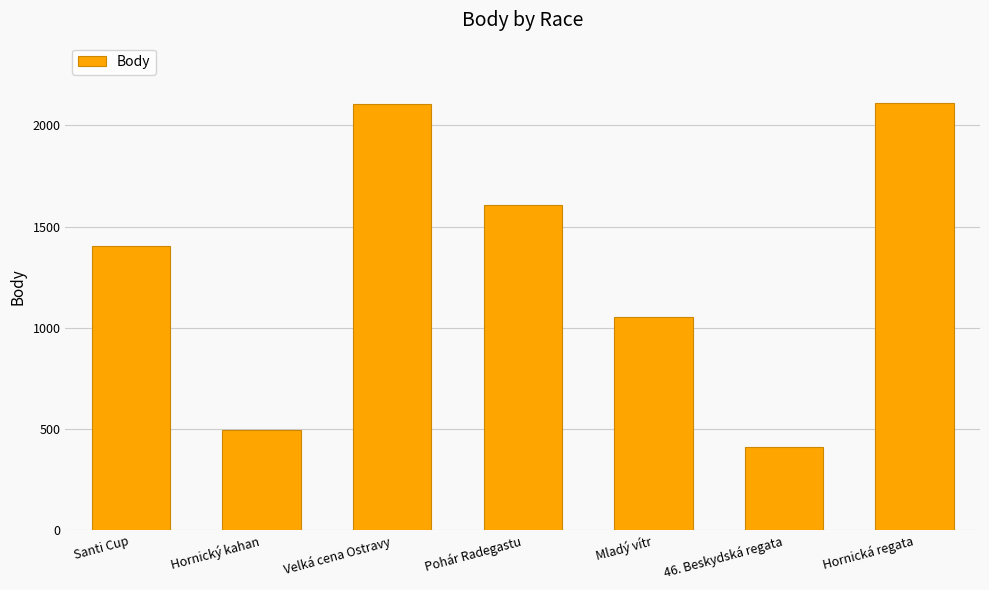

What is the label of the 5th bar from the right?

Velká cena Ostravy